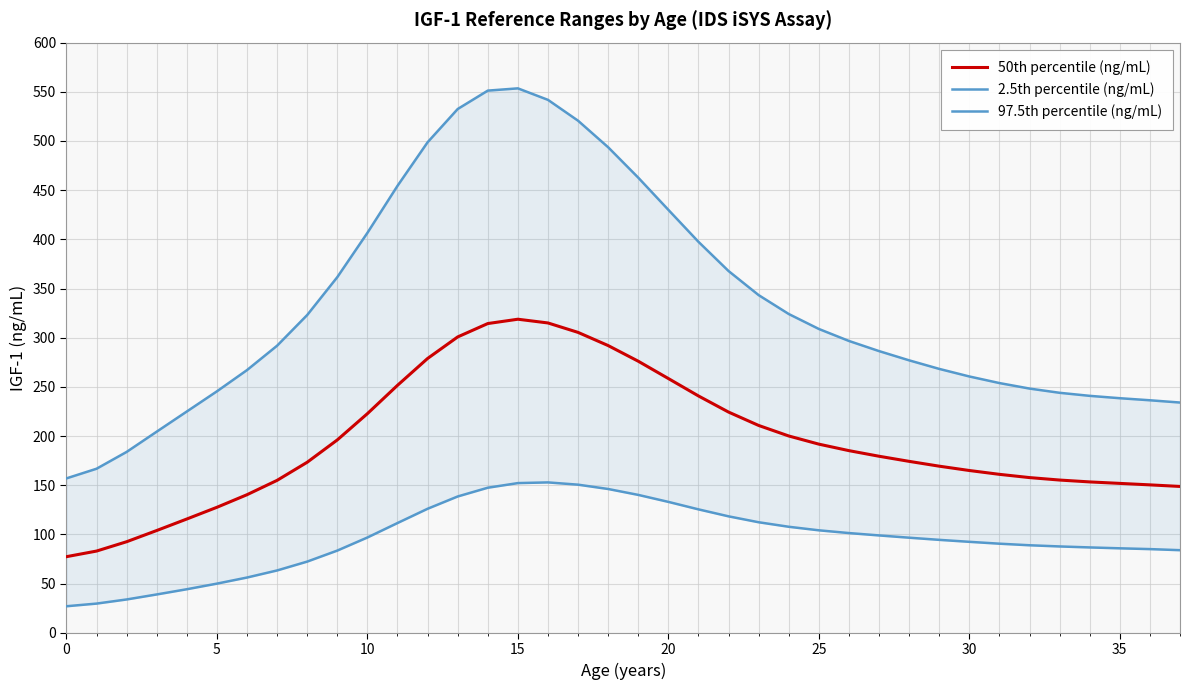

What is the label of the 12th point from the left?

11